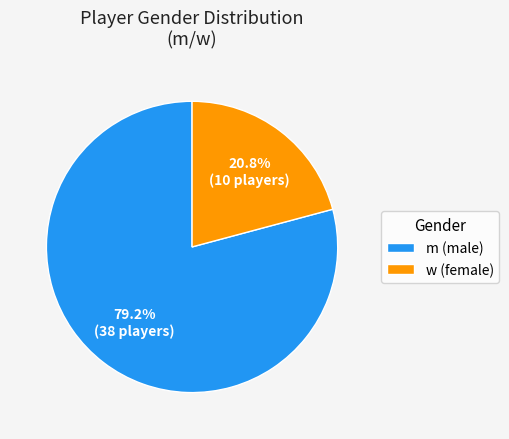

Is m the majority of the pie?

Yes